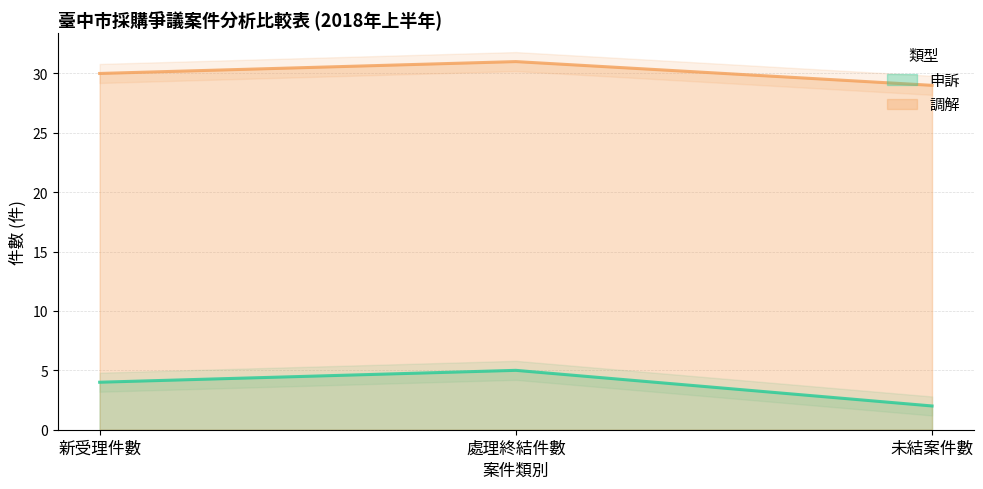

What is the spread (max minus min) of values at 處理終結件數?

26